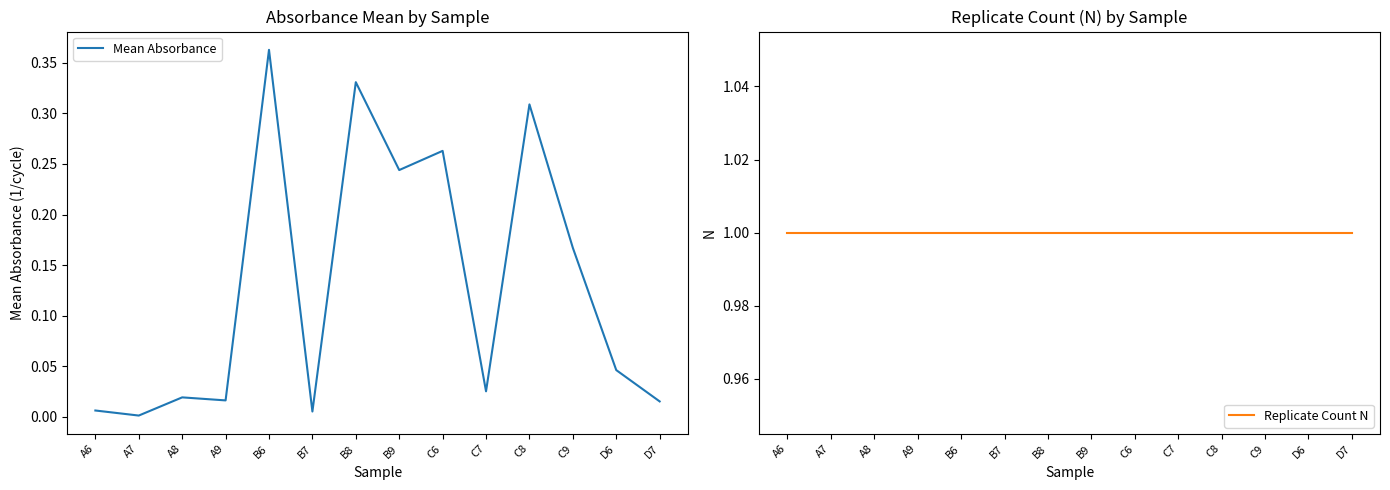

How many lines are shown in the chart?

2